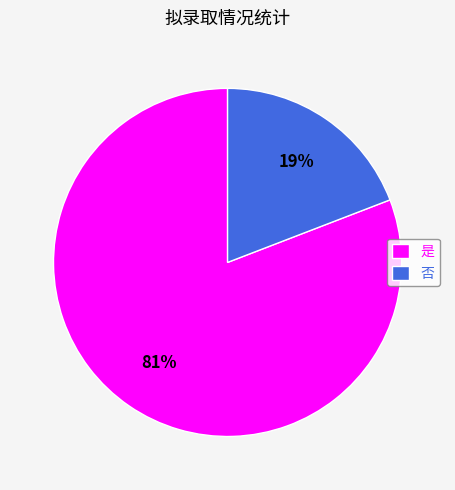

Is the sum of 否 and 是 greater than half?

Yes